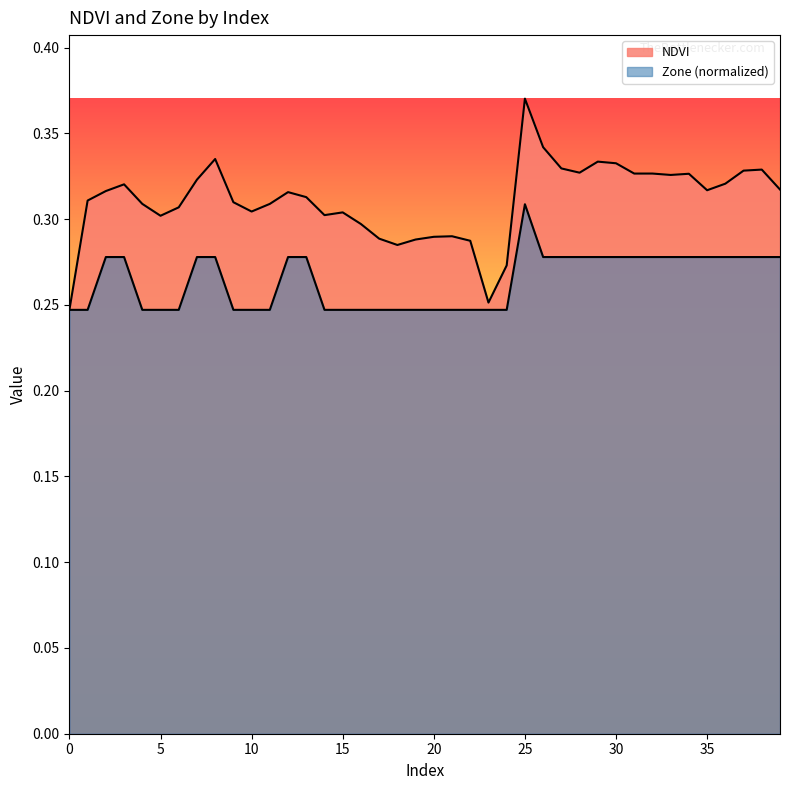

What are all the series names shown in the legend?

NDVI, Zone